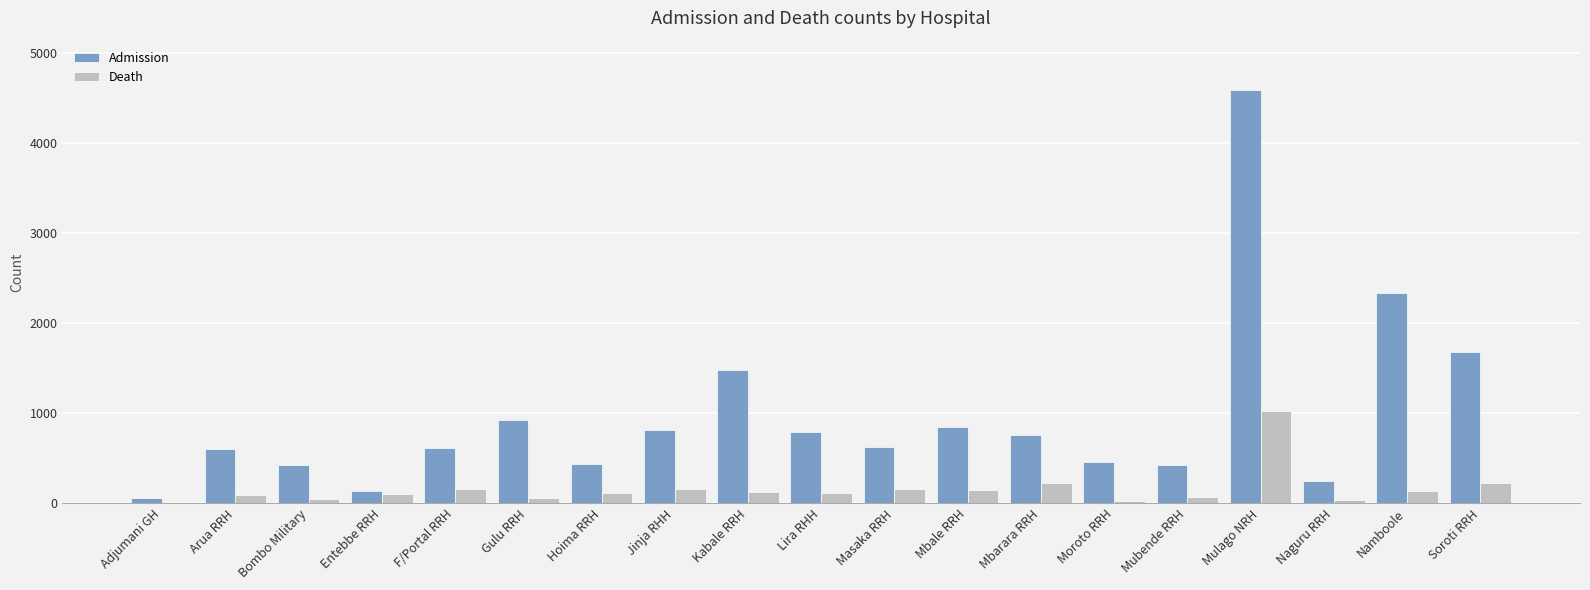

What is the sum of all Admission values?

18228